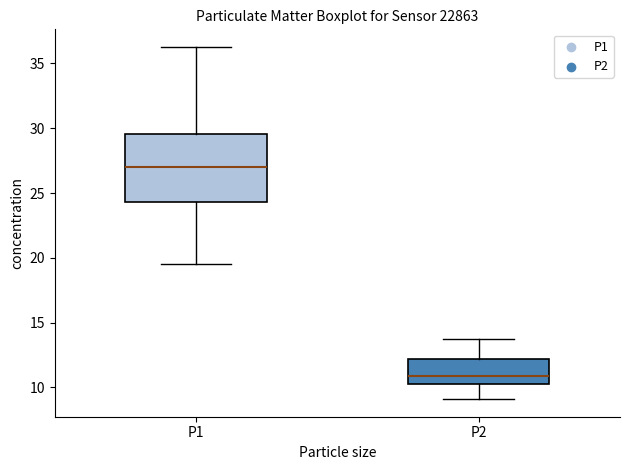

Which box has the lowest median line?

P2